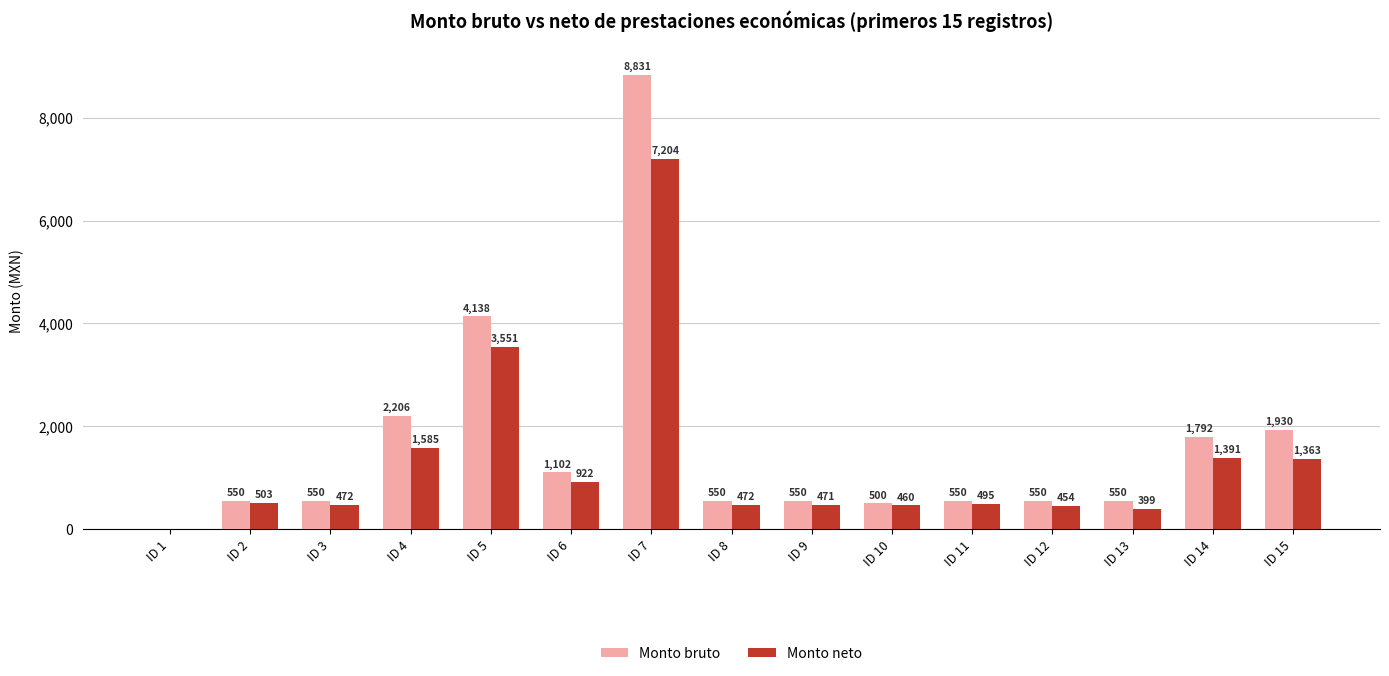

Which series changed the most between ID 14 and ID 15?

Monto bruto